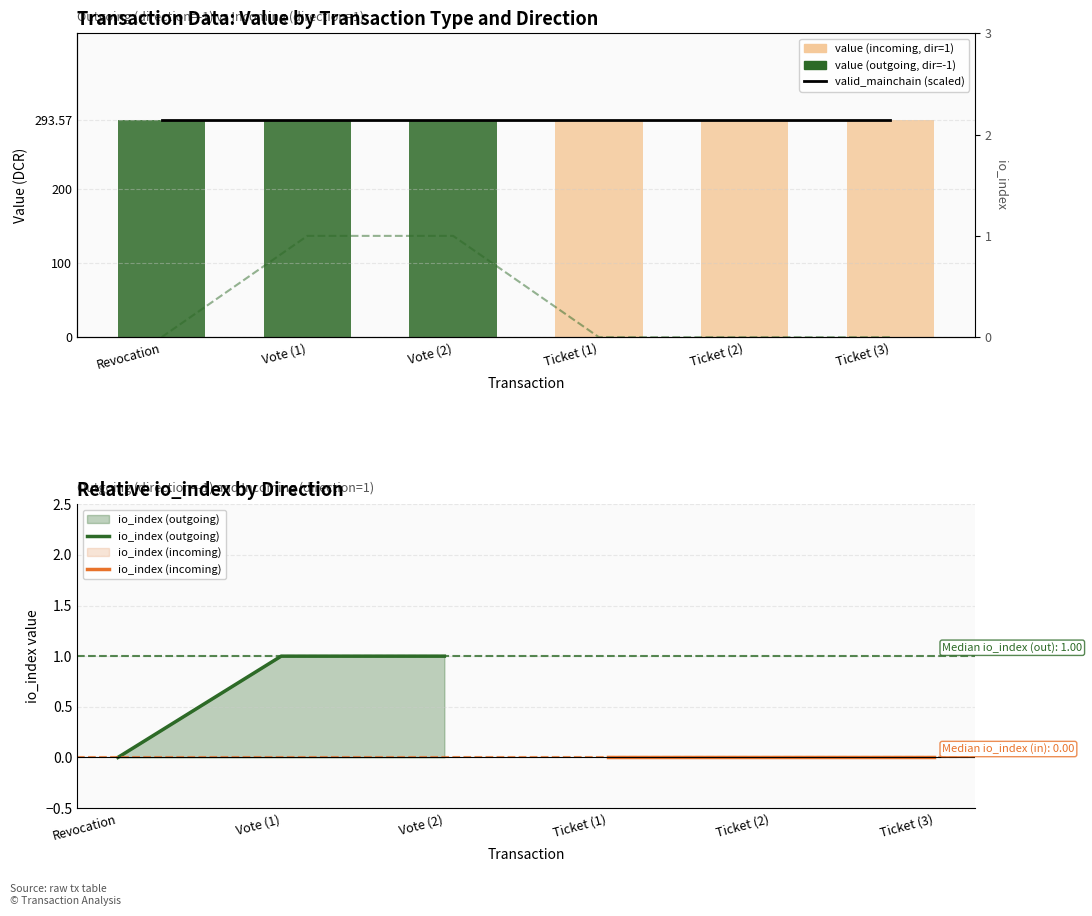

What is the average value of the value (outgoing, dir=-1) series?

146.8